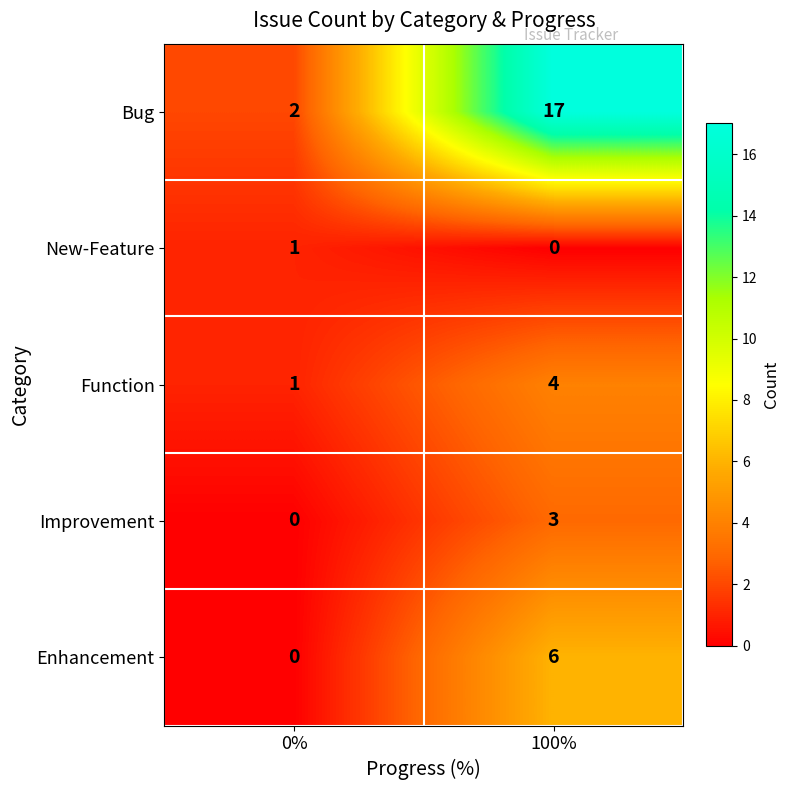

What is the sum of the Improvement values at 0% and 100%?

3